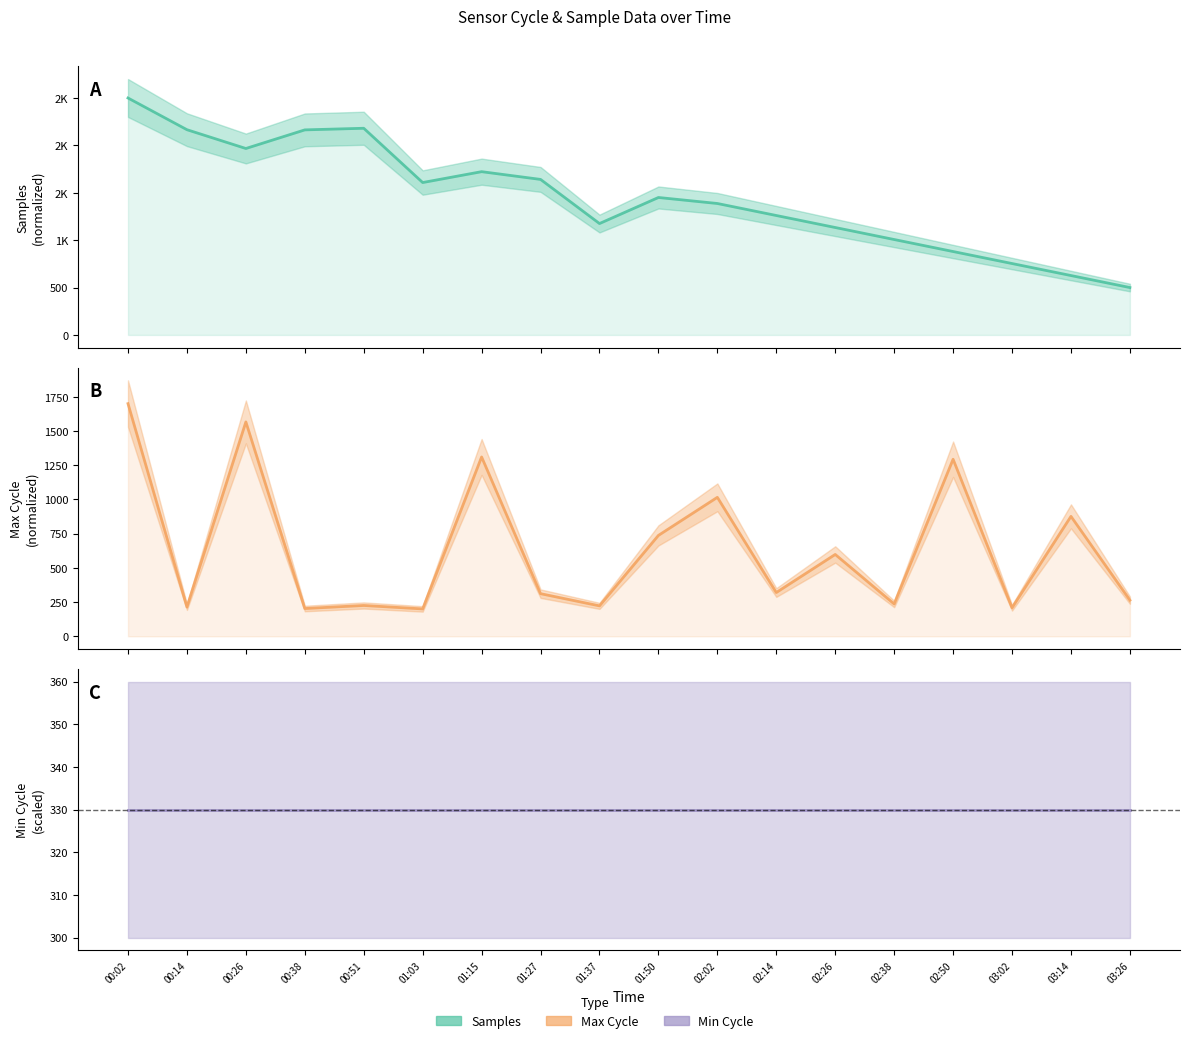

What position from the right is 03:14?

2